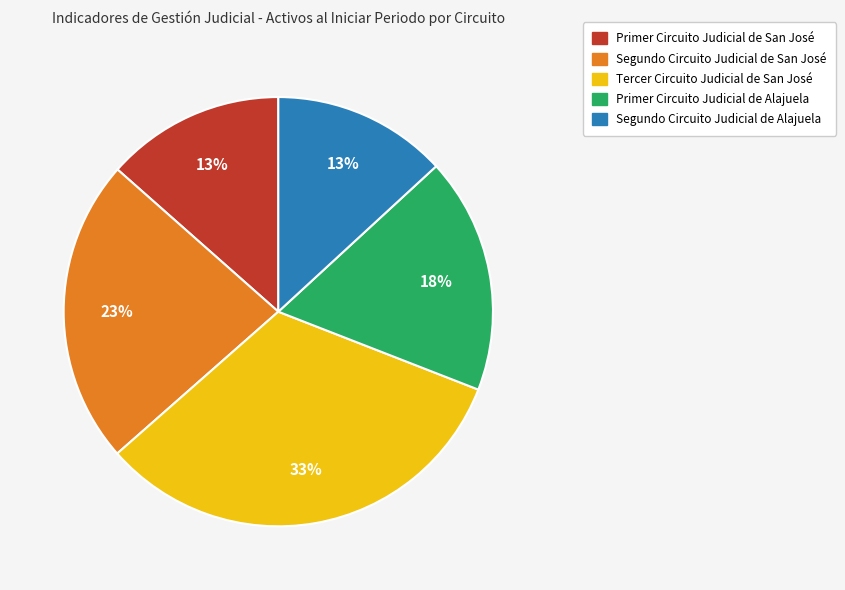

What is the ratio of the value at Tercer Circuito Judicial de San José to the value at Segundo Circuito Judicial de Alajuela?

2.5